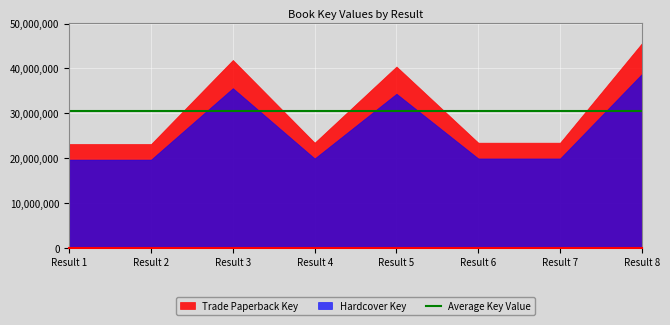

True or false: Trade Paperback Key has more than 1 interior local peaks.

True